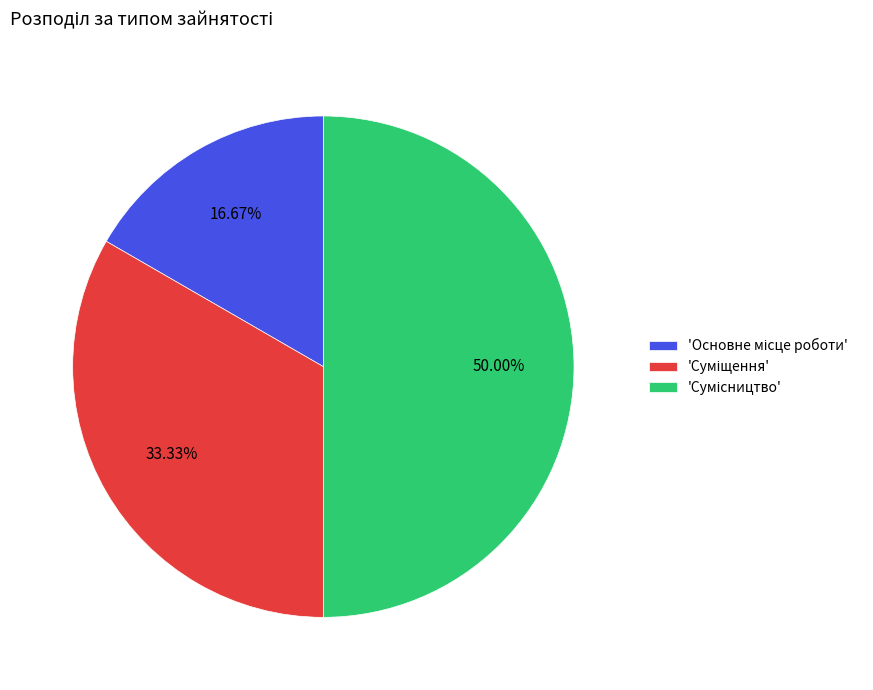

How many slices are in this pie chart?

3